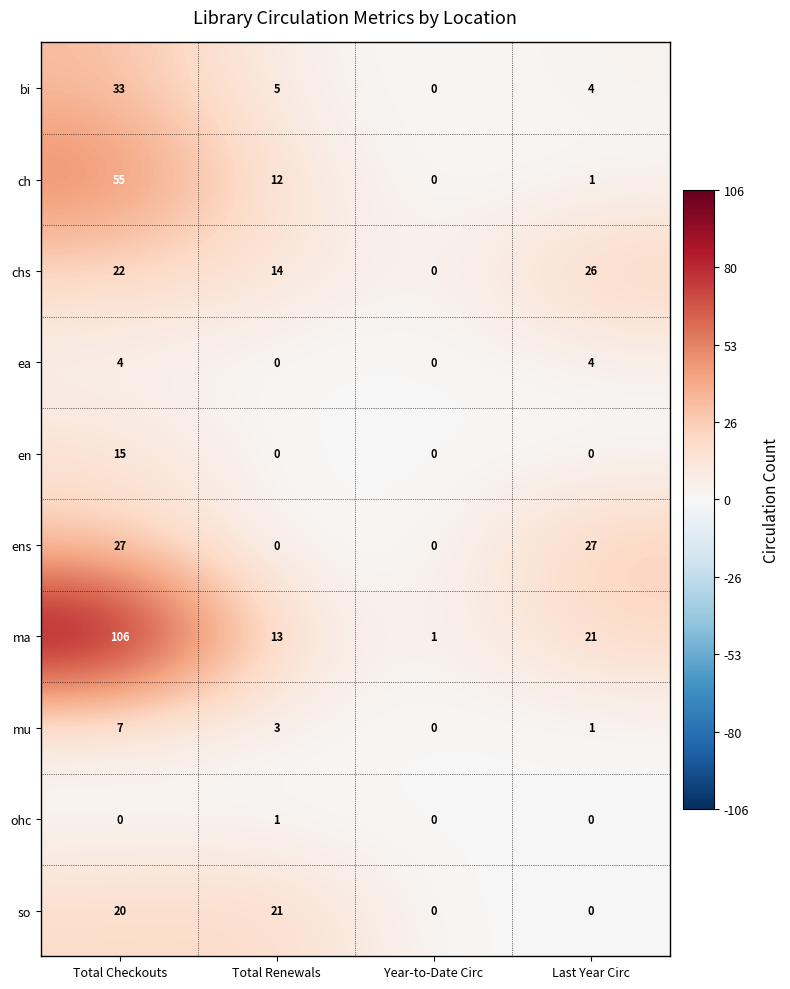

The bi series shows -13 at Year-to-Date Circ. True or false?

False